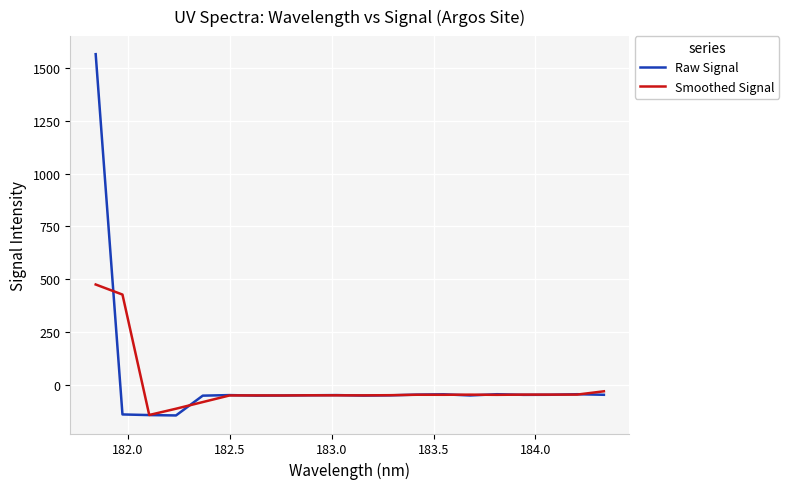

Which series has the largest total across all categories?

Raw Signal